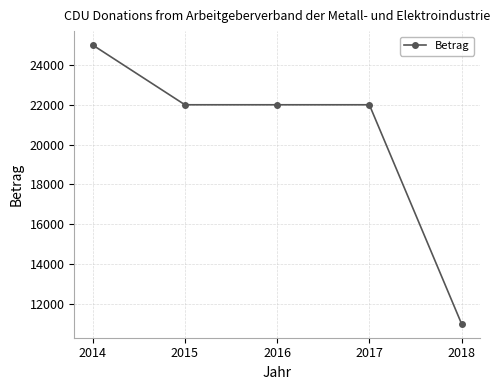

True or false: there are more than 2 points higher than both neighbors.

False